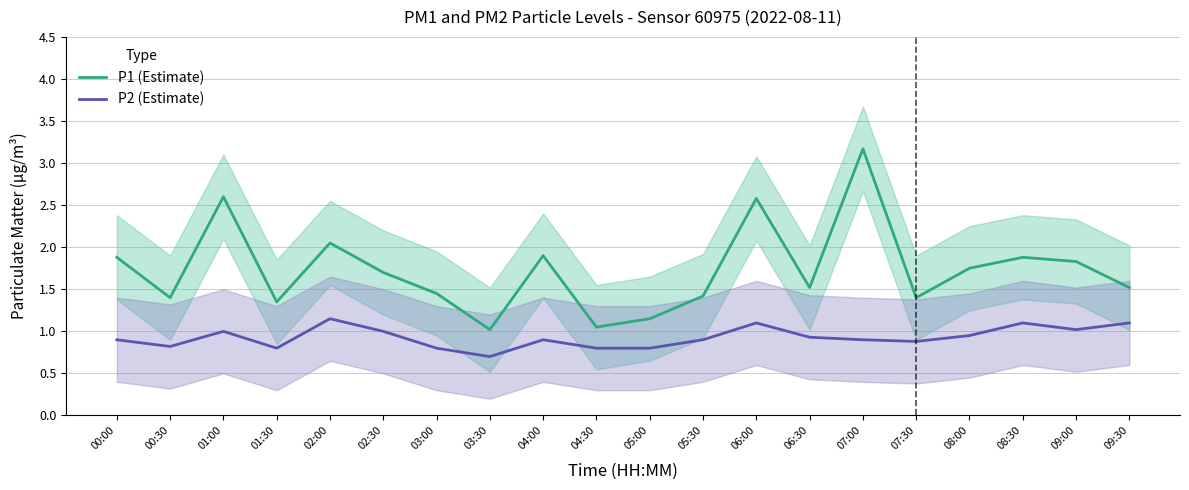

What is the sum of all P1 (Estimate) values?

34.6